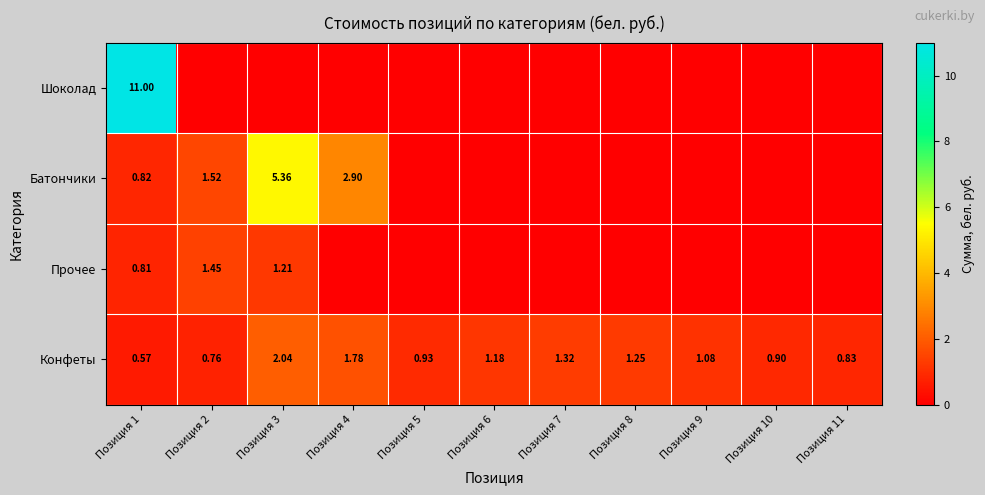

Is the value of Шоколад at Позиция 1 greater than the value of Конфеты at Позиция 9?

Yes